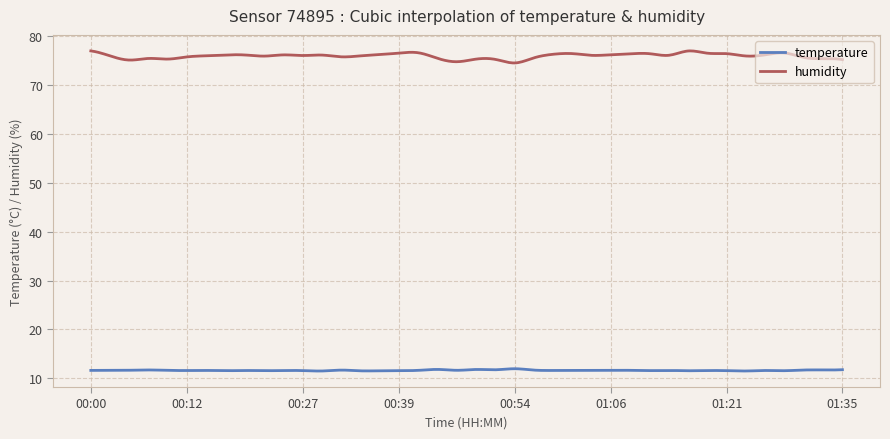

What is the smallest value displayed?

11.5